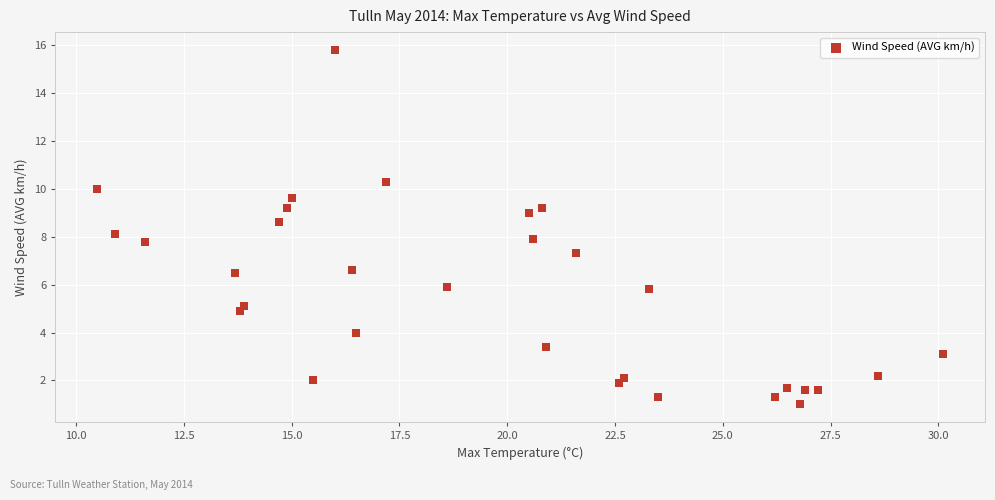

What is the range of Y values (max minus min)?

14.8